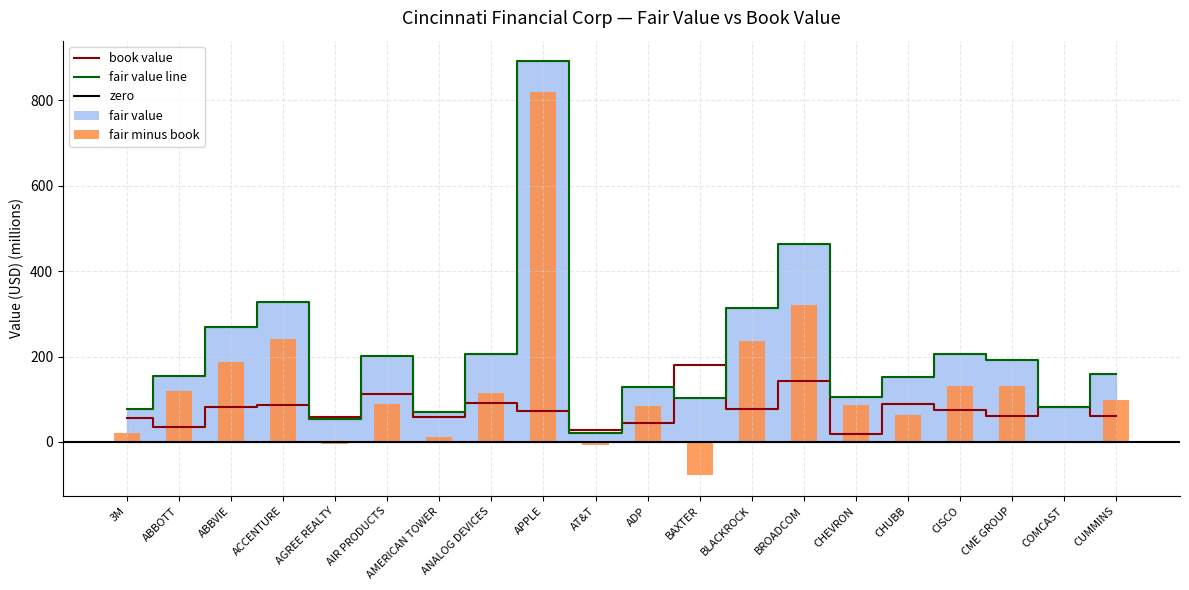

Reading left to right, transcribe all the data shown in this chart.

fair_value: 77.3	155.0	269.4	328.8	53.2	201.7	69.5	207.0	891.7	21.4	127.7	102.5	314.2	464.4	105.6	153.0	205.4	191.2	80.8	159.9
book_value: 55.7	36.1	82.2	87.2	57.3	111.8	58.5	91.4	71.3	29.0	44.6	180.8	77.9	143.8	19.6	89.6	74.6	60.0	82.4	61.5